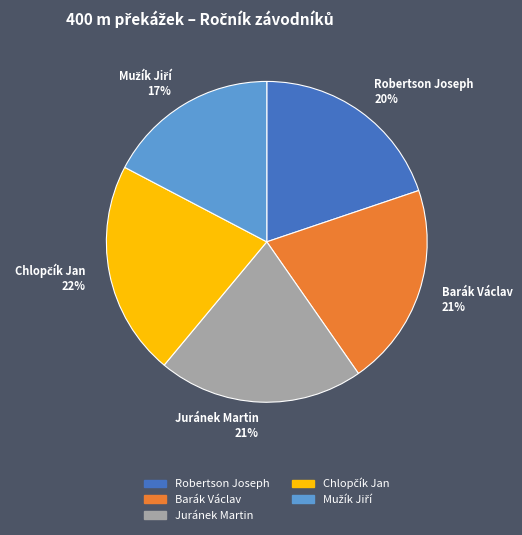

To the nearest percent, what percentage of the pie is Juránek Martin?

21%